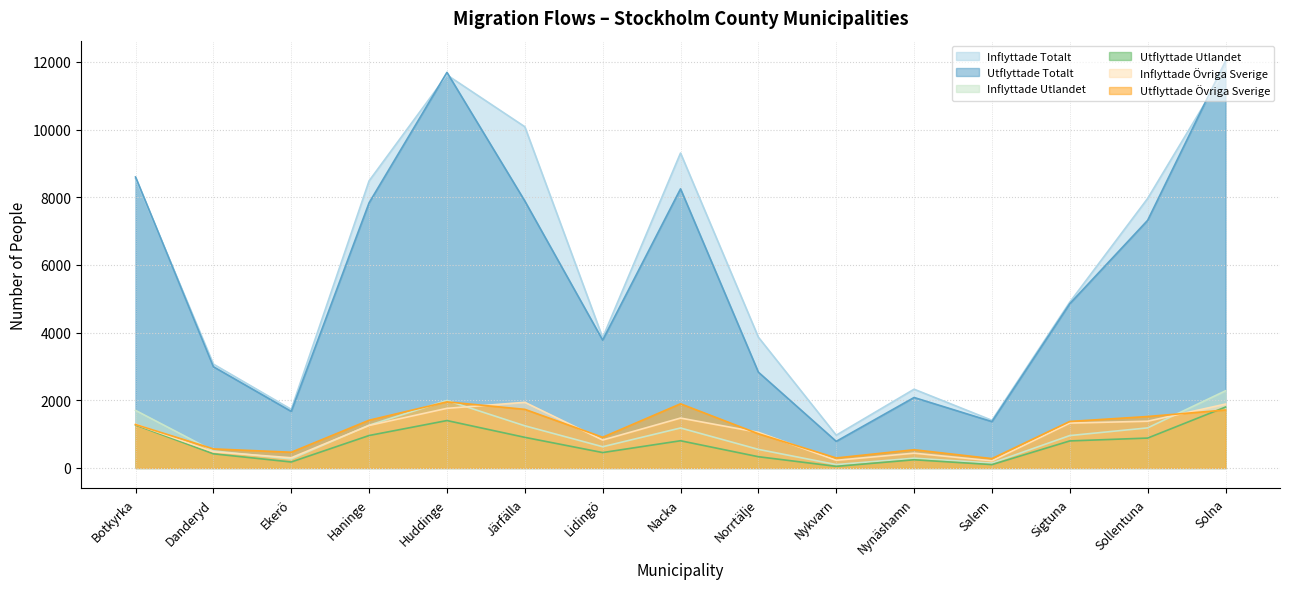

Reading left to right, what are all the values shown in this chart?

Inflyttade Totalt: Botkyrka=8551	Danderyd=3069	Ekerö=1732	Haninge=8485	Huddinge=11615	Järfälla=10084	Lidingö=3850	Nacka=9307	Norrtälje=3864	Nykvarn=968	Nynäshamn=2327	Salem=1408	Sigtuna=4901	Sollentuna=7965	Solna=11790
Utflyttade Totalt: Botkyrka=8599	Danderyd=2992	Ekerö=1671	Haninge=7837	Huddinge=11691	Järfälla=7890	Lidingö=3778	Nacka=8249	Norrtälje=2831	Nykvarn=786	Nynäshamn=2082	Salem=1370	Sigtuna=4855	Sollentuna=7319	Solna=12027
Inflyttade Utlandet: Botkyrka=1701	Danderyd=503	Ekerö=266	Haninge=1264	Huddinge=1994	Järfälla=1246	Lidingö=627	Nacka=1181	Norrtälje=549	Nykvarn=100	Nynäshamn=288	Salem=145	Sigtuna=957	Sollentuna=1184	Solna=2280
Utflyttade Utlandet: Botkyrka=1272	Danderyd=418	Ekerö=176	Haninge=959	Huddinge=1401	Järfälla=905	Lidingö=455	Nacka=804	Norrtälje=332	Nykvarn=47	Nynäshamn=242	Salem=99	Sigtuna=799	Sollentuna=883	Solna=1800
Inflyttade Övriga Sverige: Botkyrka=1291	Danderyd=476	Ekerö=301	Haninge=1256	Huddinge=1762	Järfälla=1940	Lidingö=825	Nacka=1474	Norrtälje=1053	Nykvarn=226	Nynäshamn=437	Salem=211	Sigtuna=1326	Sollentuna=1381	Solna=1888
Utflyttade Övriga Sverige: Botkyrka=1283	Danderyd=563	Ekerö=464	Haninge=1410	Huddinge=1953	Järfälla=1732	Lidingö=907	Nacka=1896	Norrtälje=1010	Nykvarn=295	Nynäshamn=538	Salem=276	Sigtuna=1374	Sollentuna=1520	Solna=1713